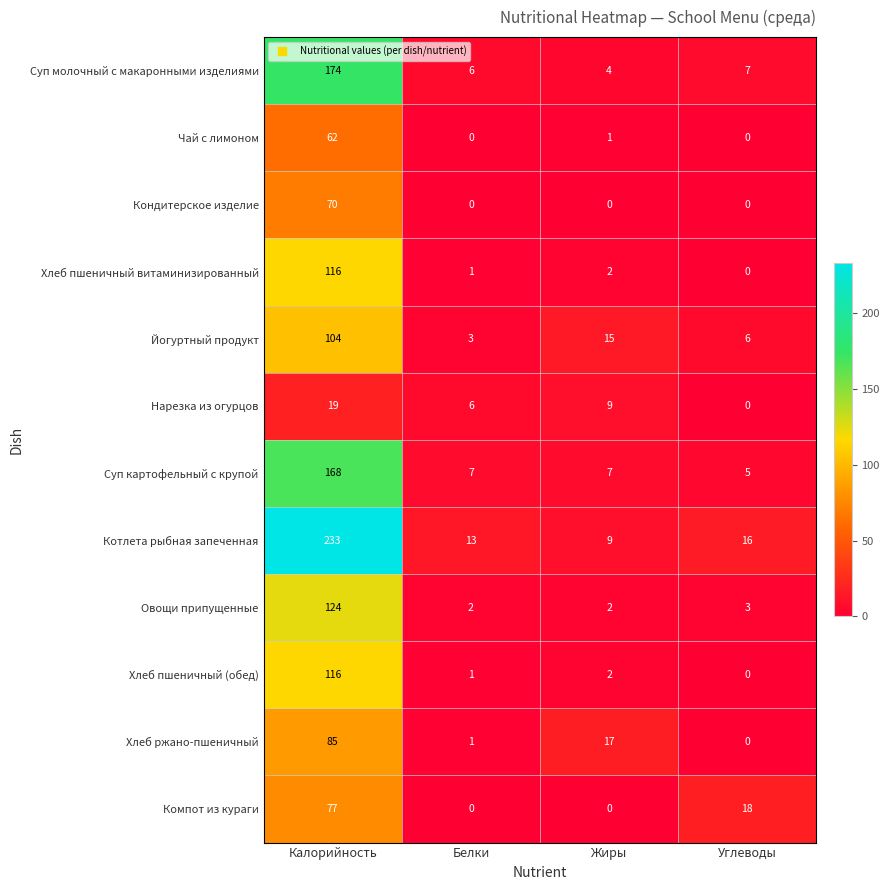

What is the difference between the maximum and second lowest values in the Нарезка из огурцов series?

13